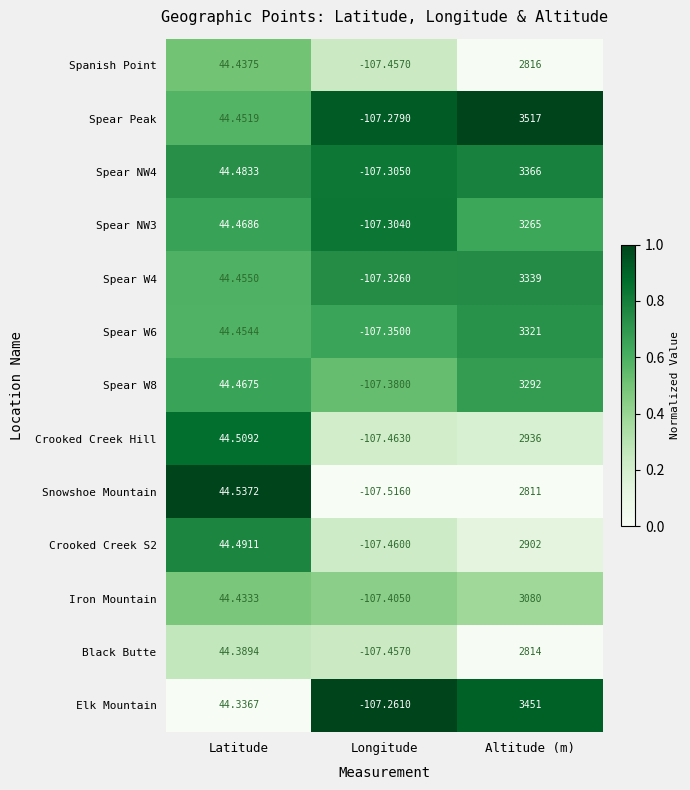

Which series has the widest spread of values?

Spear Peak